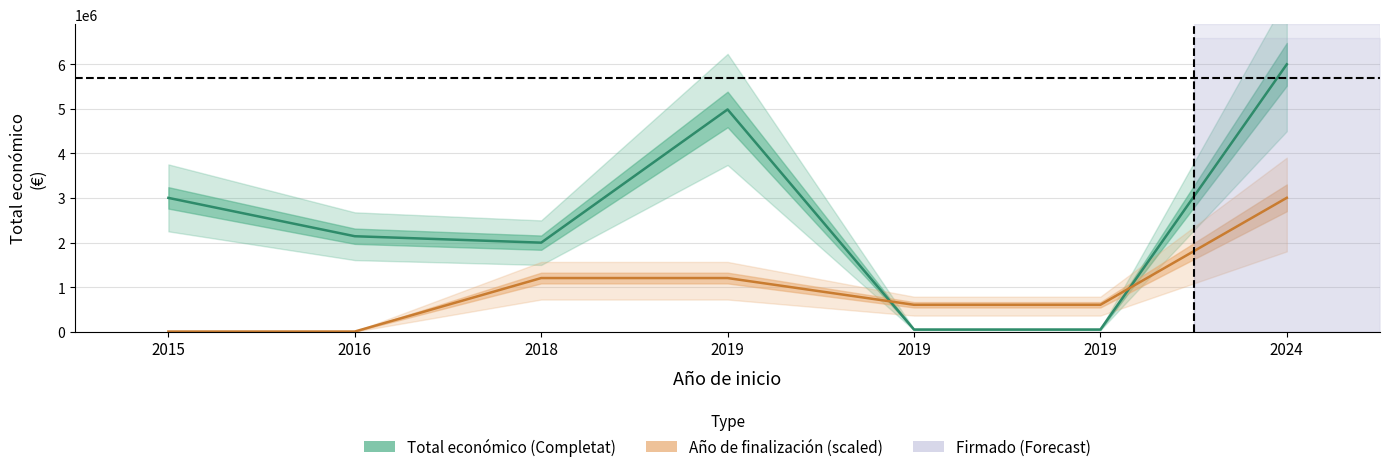

What is the sum of all Año de finalización (scaled) values?

6632374.3